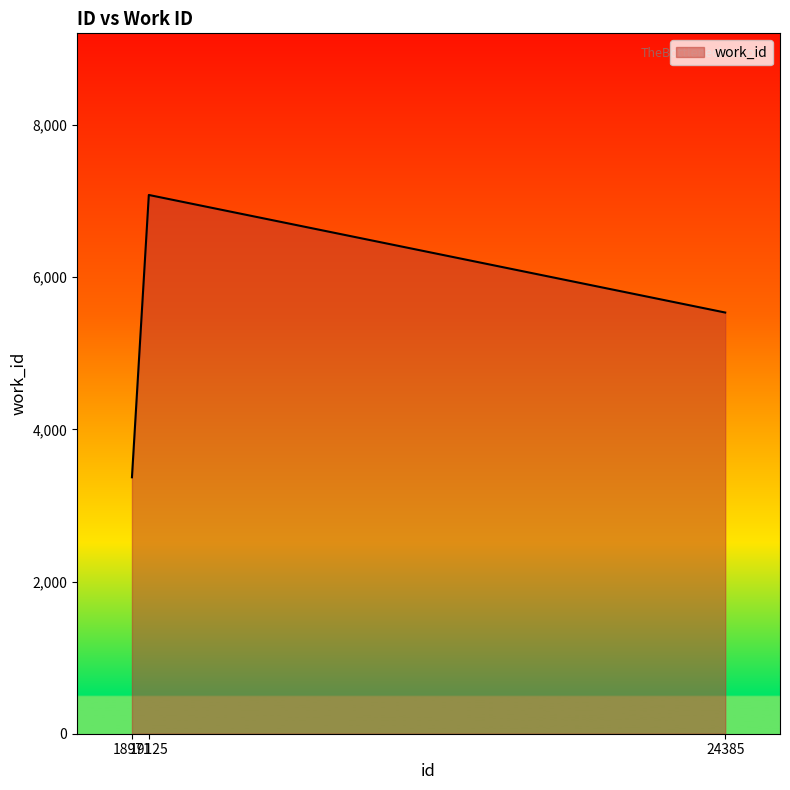

At which label does the data first exceed 5535?

19125